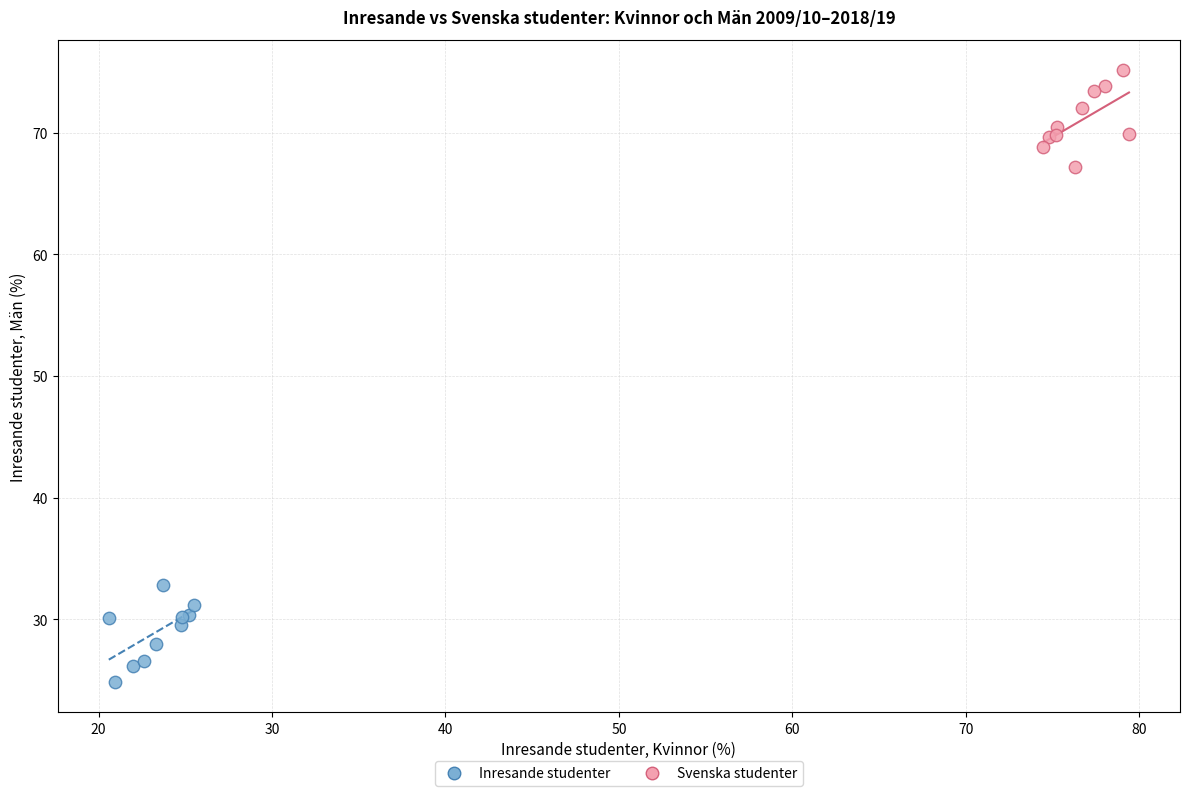

Which series contains the lowest Y value?

Inresande studenter